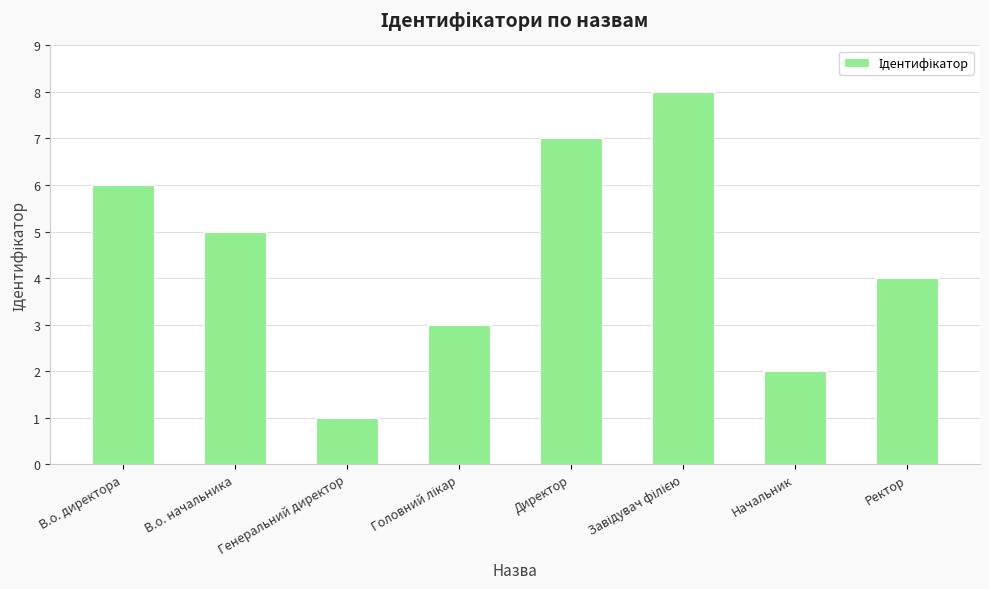

Count the number of categories in the chart.

8